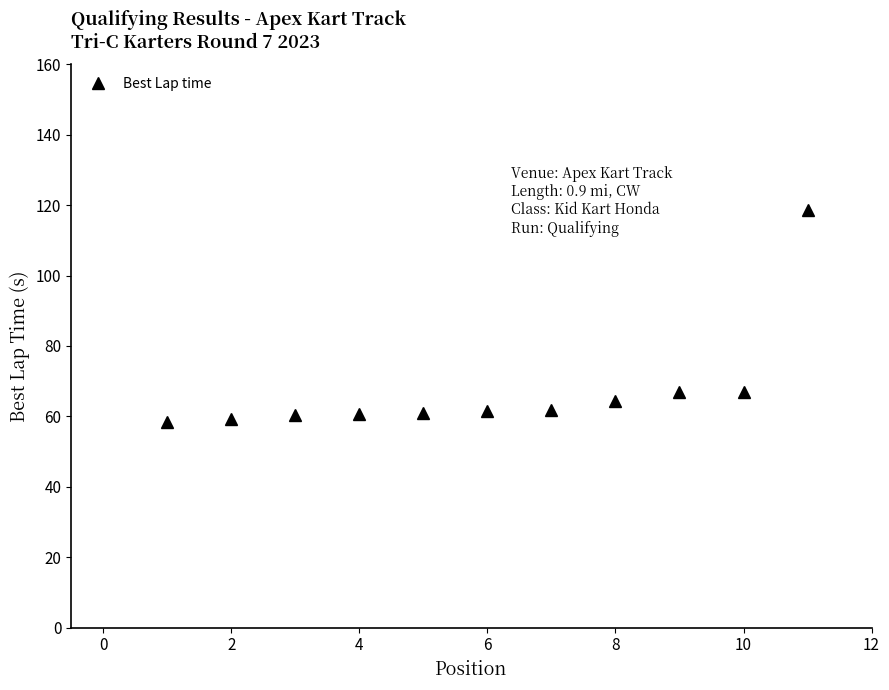

What is the sum of all values?

740.1